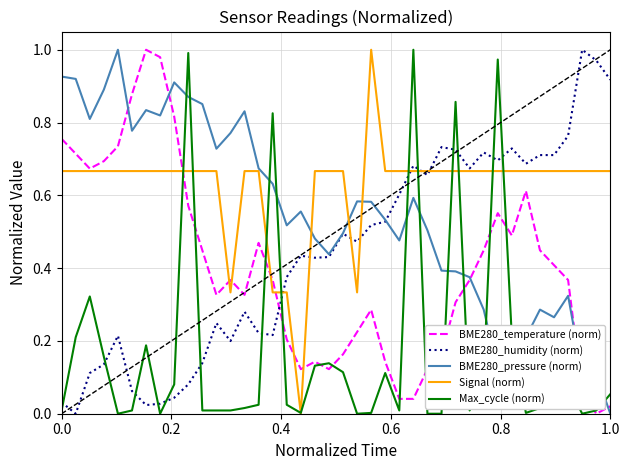

Which series has the largest total across all categories?

Signal (norm)